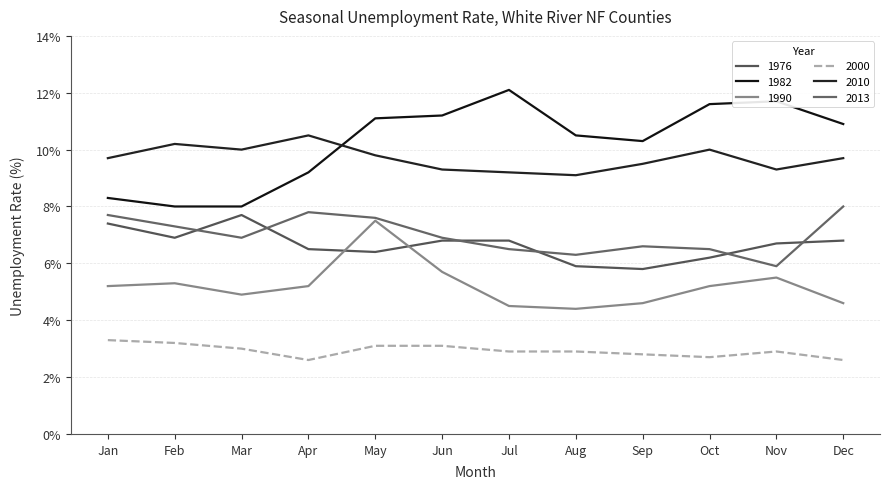

What is the approximate value of 1976 at Jan?

0.1